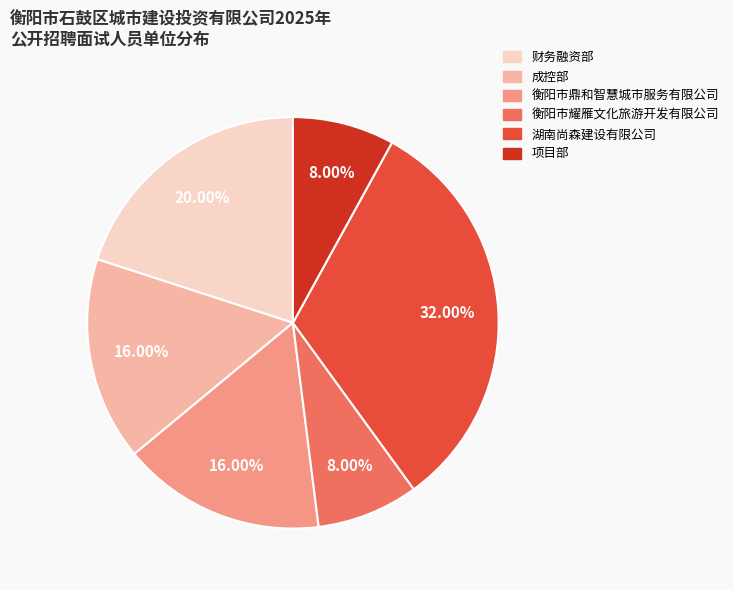

To the nearest percent, what is the average slice percentage?

17%